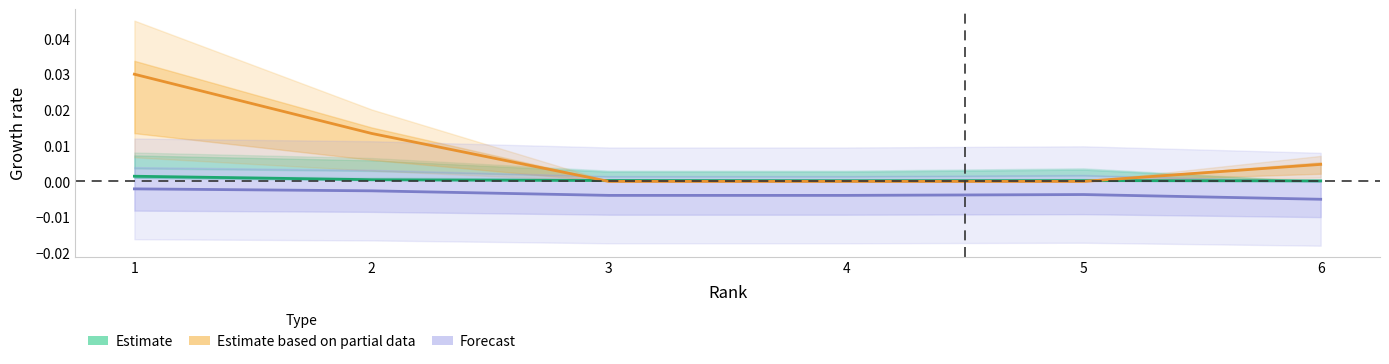

The Total Cites (3years) series shows 0.0 at 2. True or false?

False